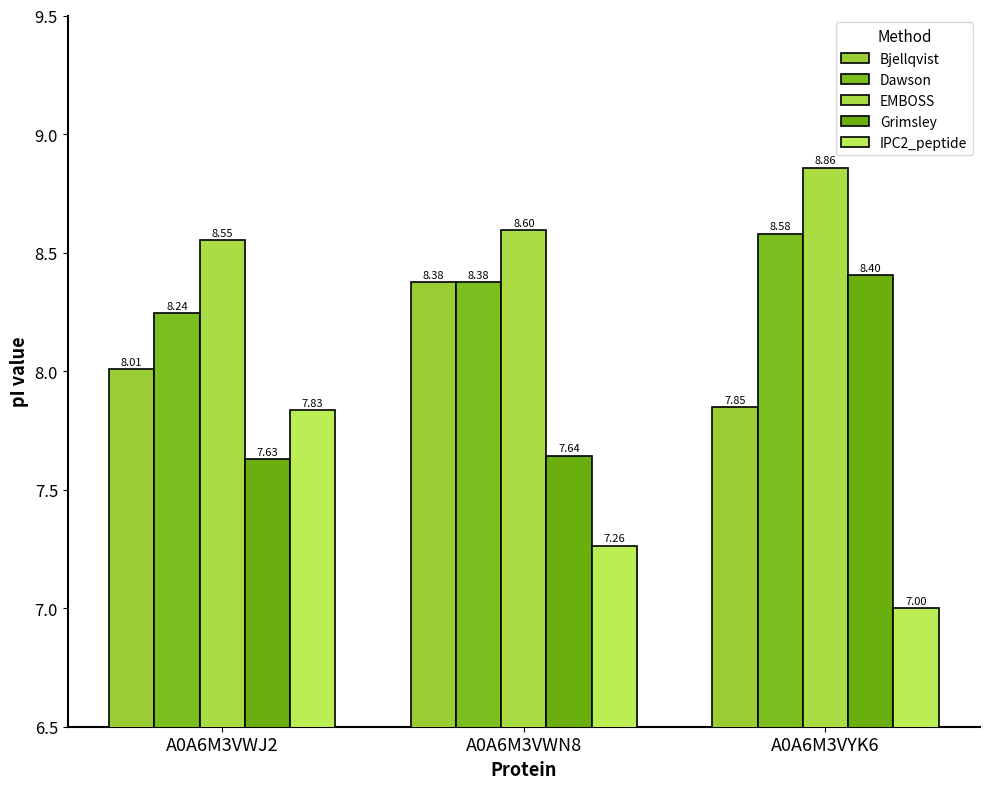

What is the label of the 3rd bar from the right?

A0A6M3VWJ2